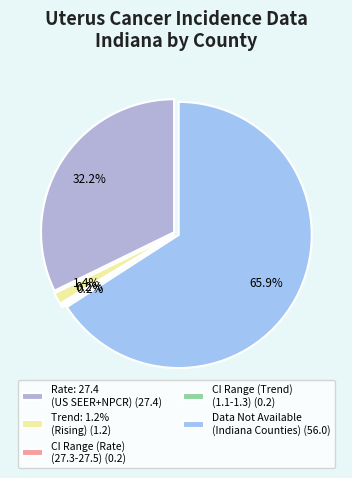

Which has a higher value, Recent 5-Year Trend or Age-Adjusted Incidence Rate?

Age-Adjusted Incidence Rate